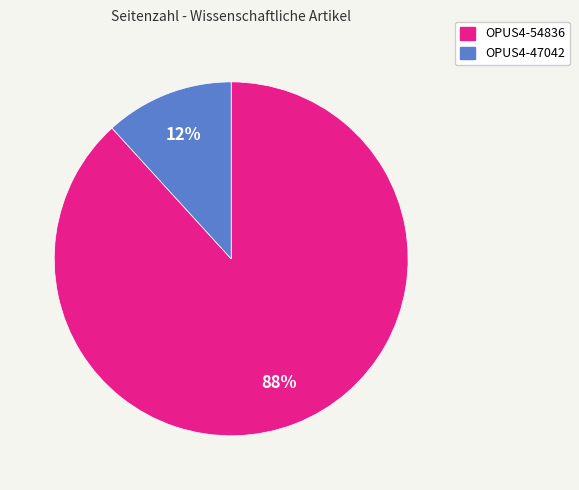

True or false: OPUS4-54836 accounts for 88% of the total.

True